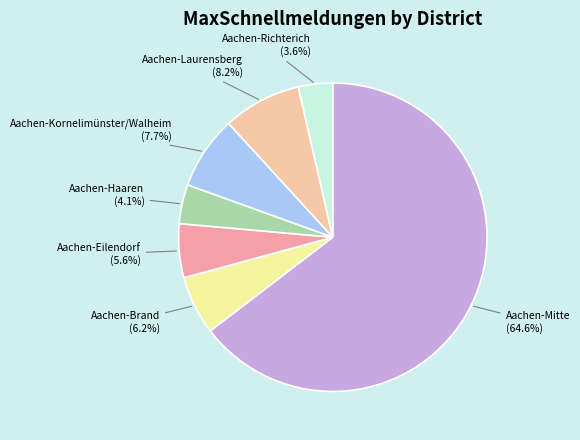

What is the majority slice?

Aachen-Mitte